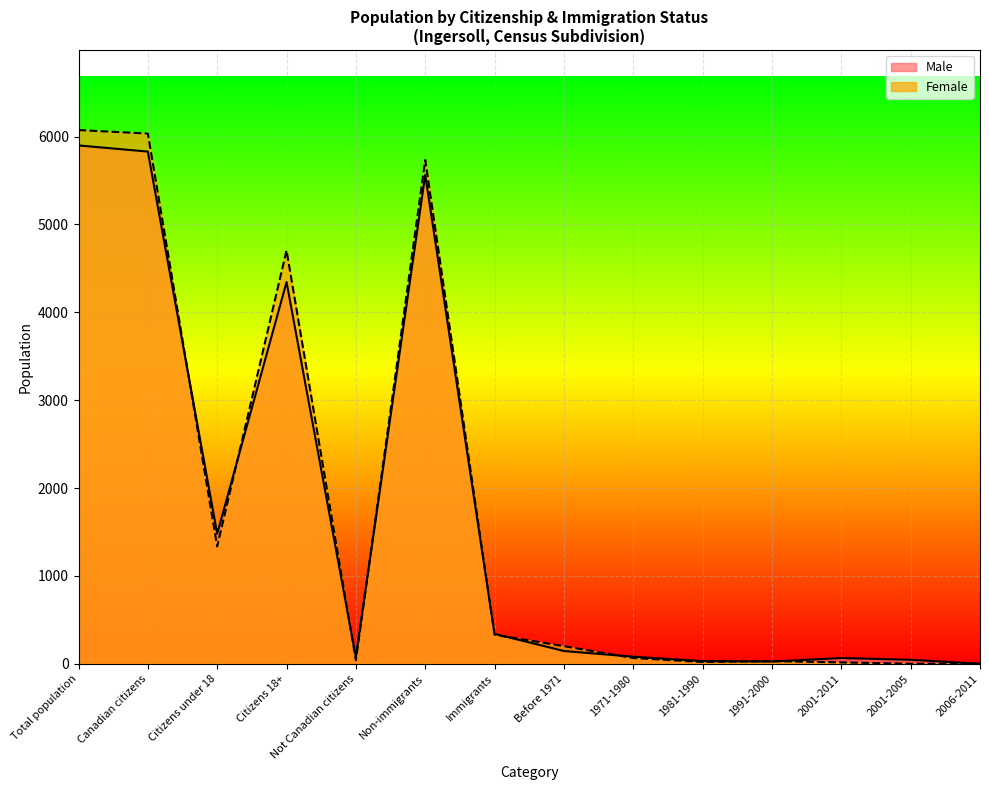

What is the total value across all series at Not Canadian citizens?

115